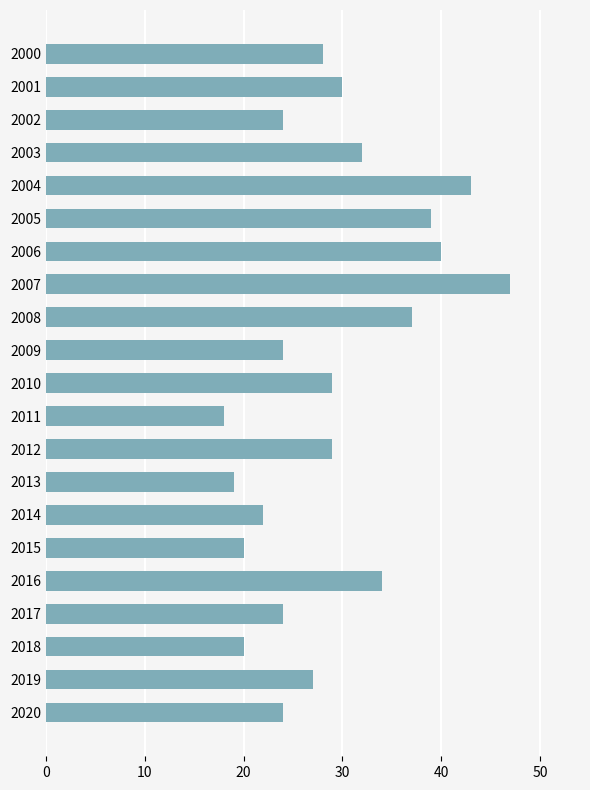

The value at 2018 is 20. True or false?

True